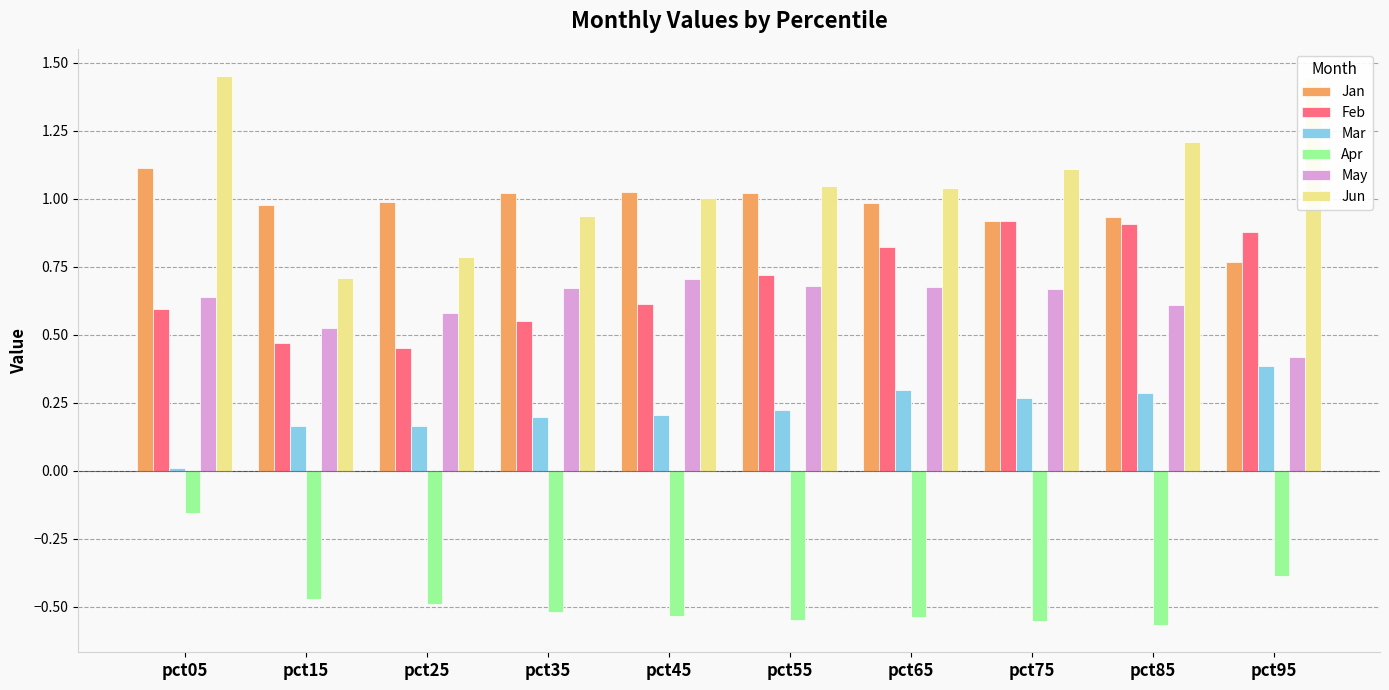

Rank the series by their maximum value, from lowest to highest.

Apr, Mar, May, Feb, Jan, Jun